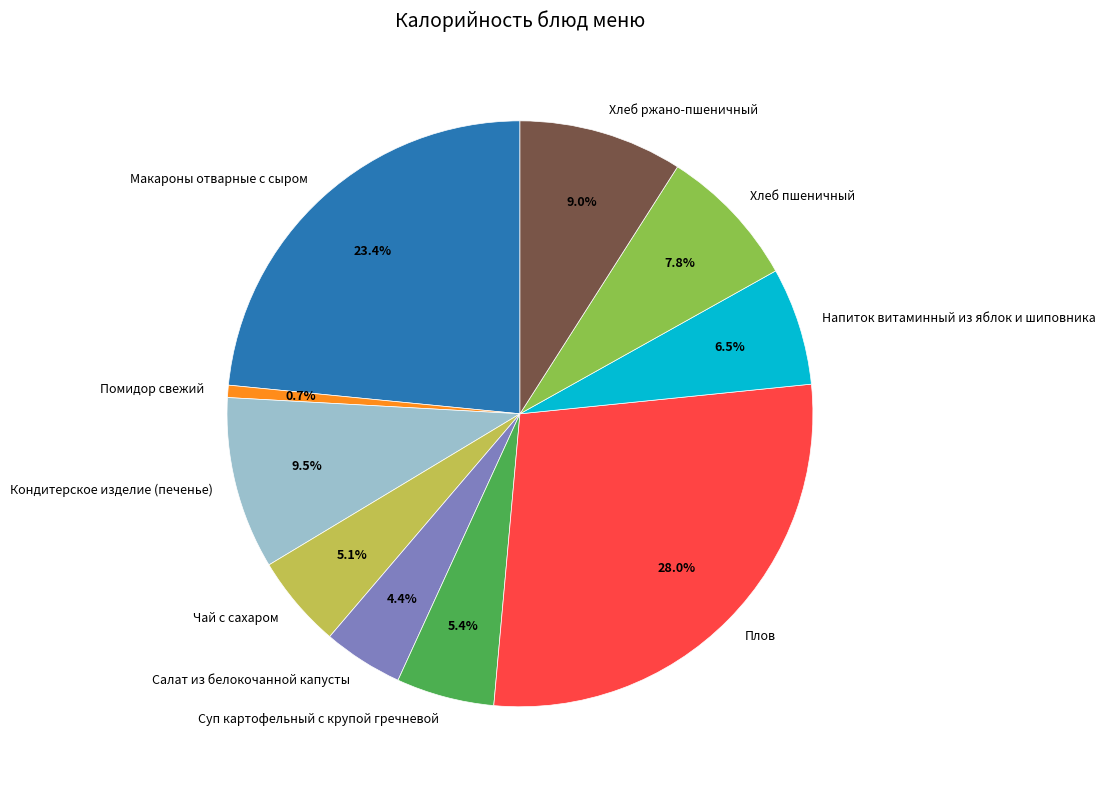

Between Салат из белокочанной капусты and Суп картофельный с крупой гречневой, which is larger?

Суп картофельный с крупой гречневой